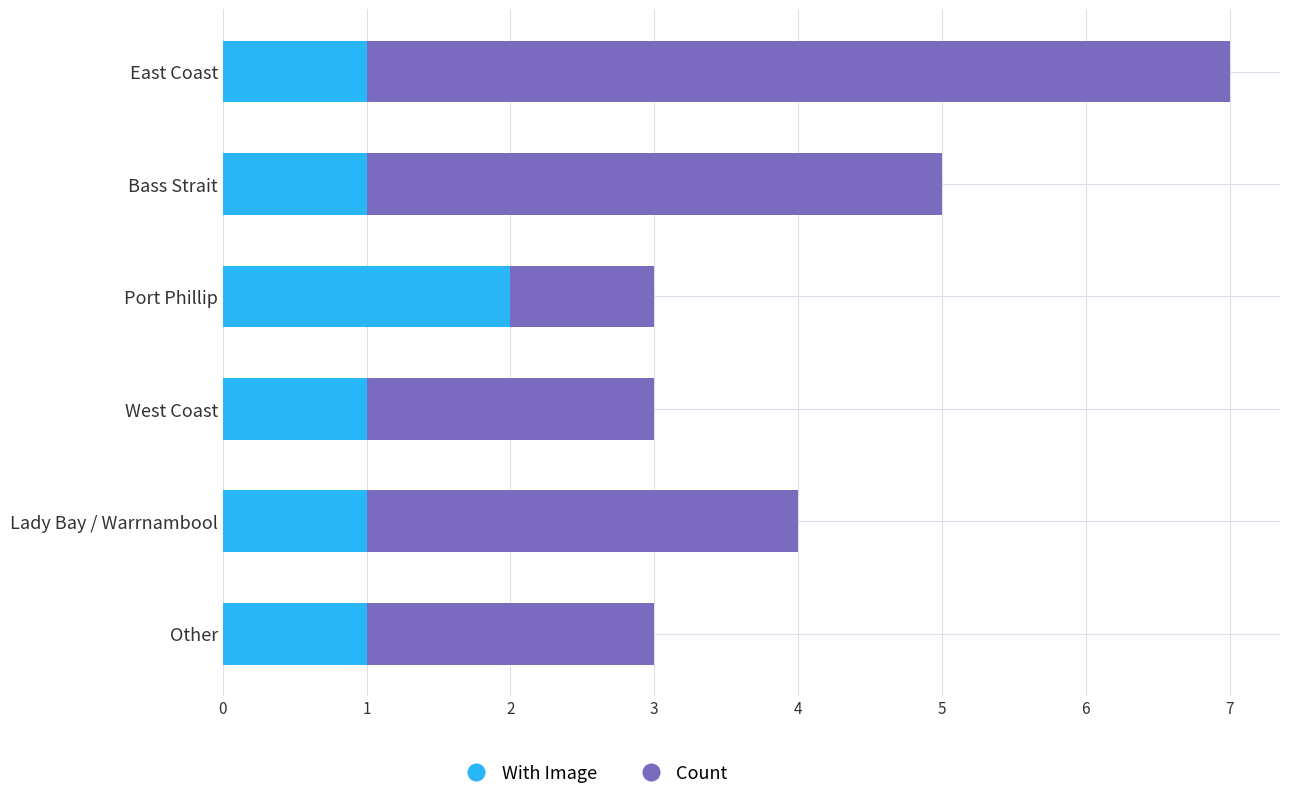

At Bass Strait, list the series in order from largest to smallest.

Count, With Image